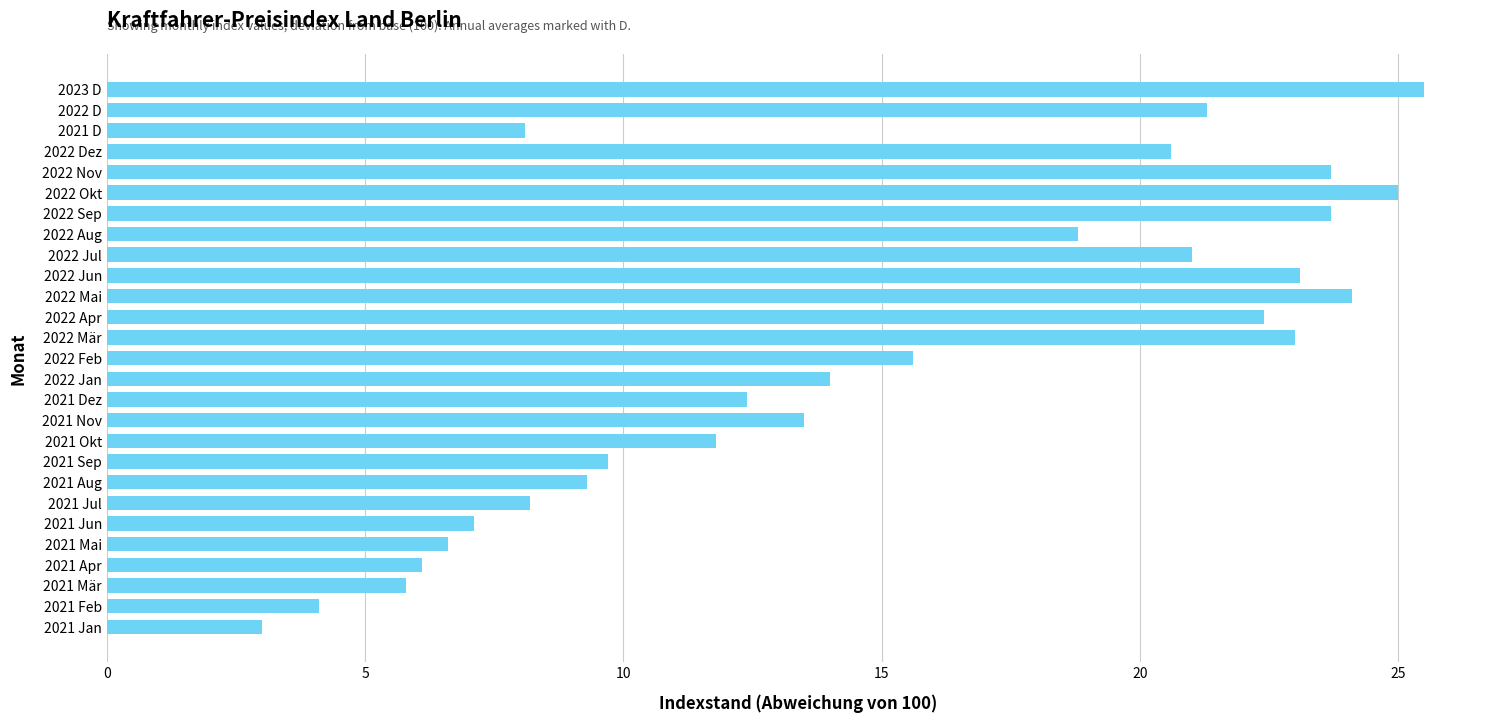

The value at 2022 D is 21.3. True or false?

True